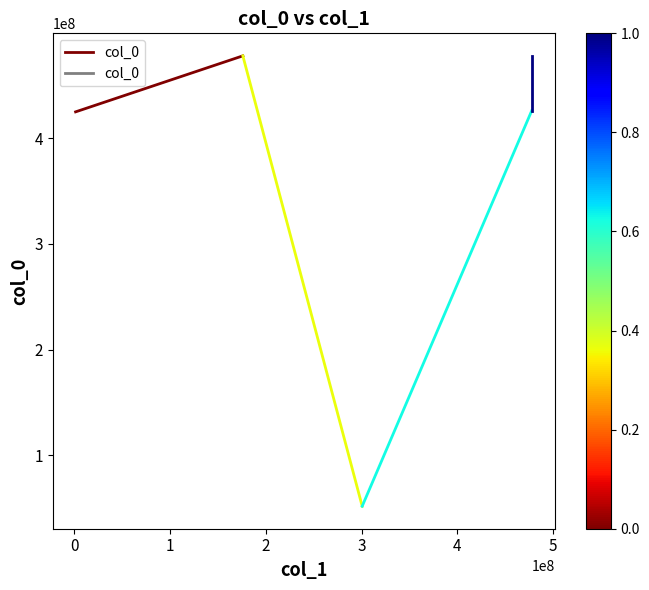

What is the sum of all values?

902725939.1